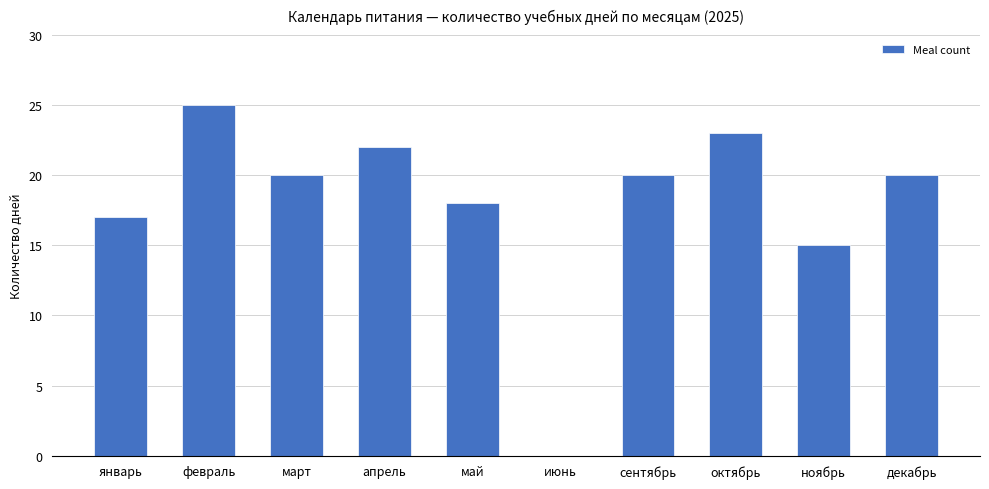

What is the difference between the values at сентябрь and февраль?

5